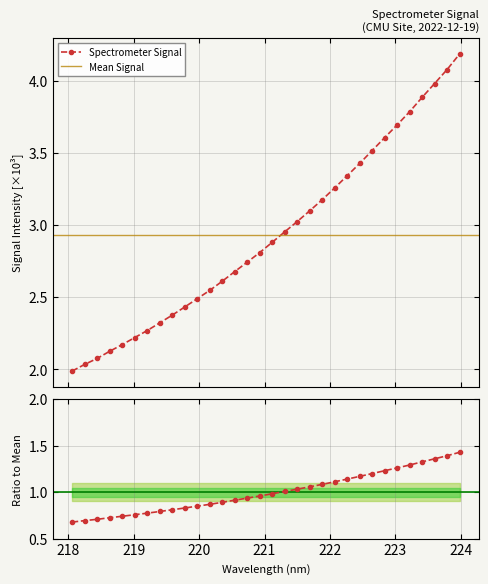

Is this an area chart (filled region under the line)?

No